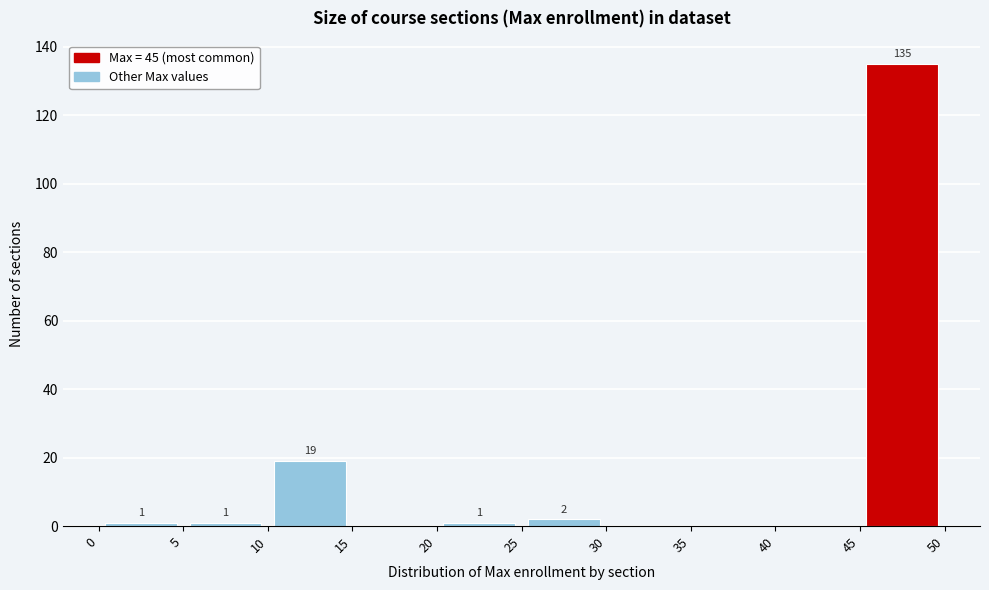

Over which range of the x-axis is the bar tallest?

45 to 50